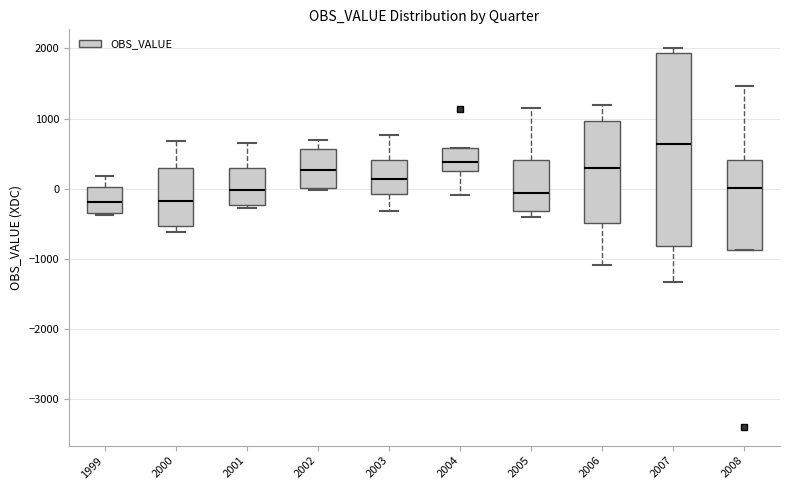

Reading left to right, read every box against the y-axis: the position of its median line, the range the box covers, and the ends of its whiskers. The values are not printed on the chart, so give them approximately, as read against the axis.

1999: median -200, box -400 to 0, whiskers -400 to 200
2000: median -200, box -500 to 300, whiskers -600 to 700
2001: median 0, box -200 to 300, whiskers -300 to 700
2002: median 300, box 0 to 600, whiskers 0 to 700
2003: median 100, box -100 to 400, whiskers -300 to 800
2004: median 400, box 300 to 600, whiskers -100 to 600
2005: median -100, box -300 to 400, whiskers -400 to 1200
2006: median 300, box -500 to 1000, whiskers -1100 to 1200
2007: median 600, box -800 to 1900, whiskers -1300 to 2000
2008: median 0, box -900 to 400, whiskers -900 to 1500